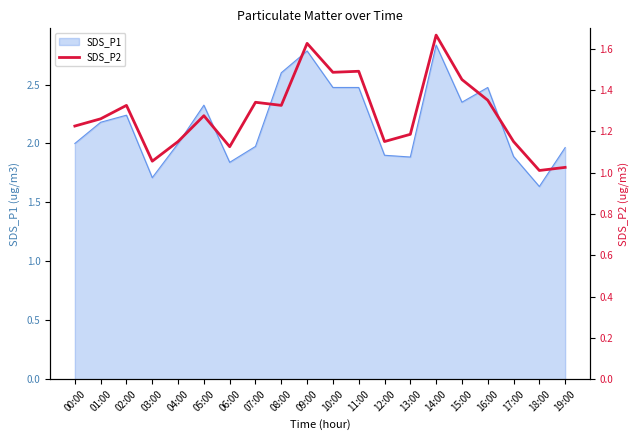

The SDS_P1 series shows 1.9 at 13:00. True or false?

True